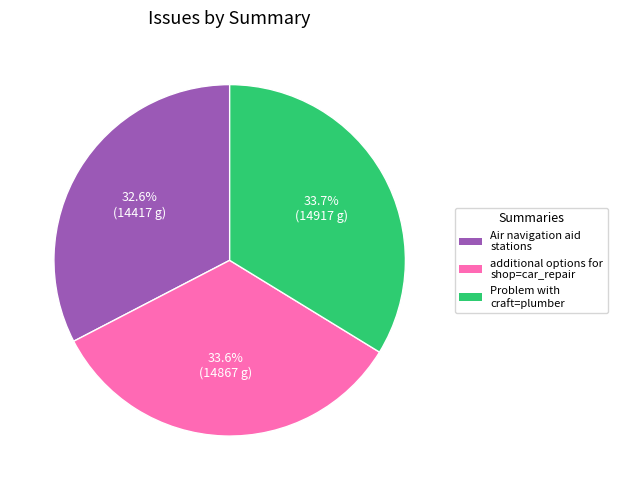

What is the ratio of the value at Air navigation aid stations to the value at Problem with craft=plumber?

1.0